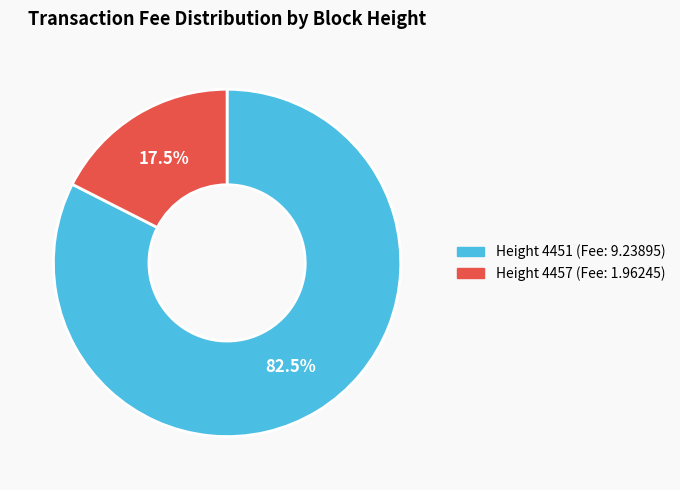

Is there any slice that represents more than half of the pie?

Yes